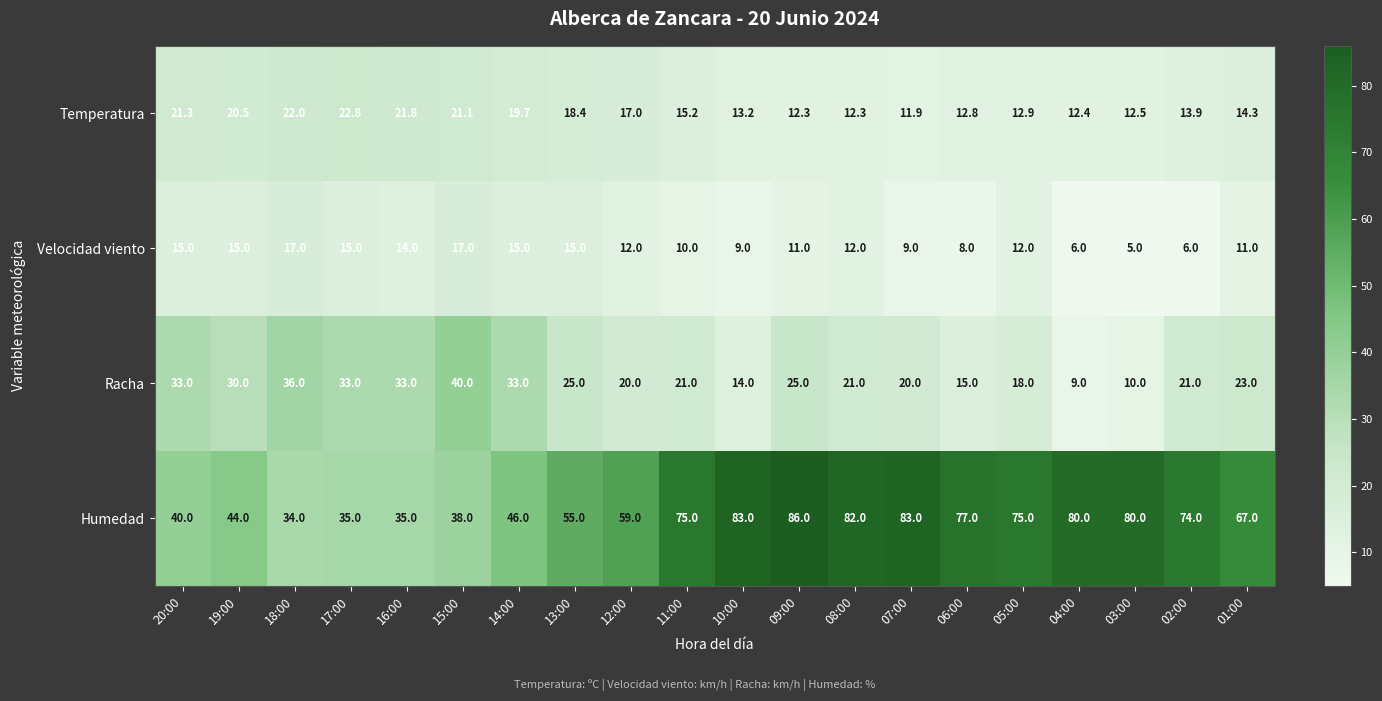

Where is Humedad nearest to the value 60?

12:00